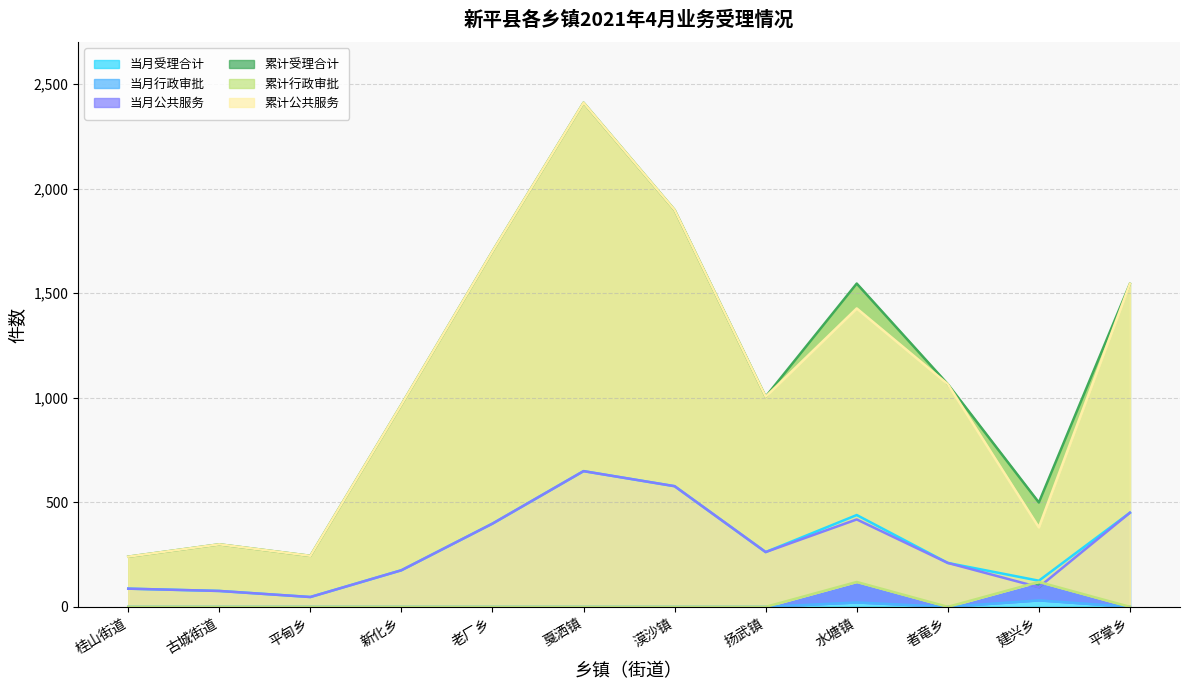

What is the sum of all 当月公共服务 values?

3443